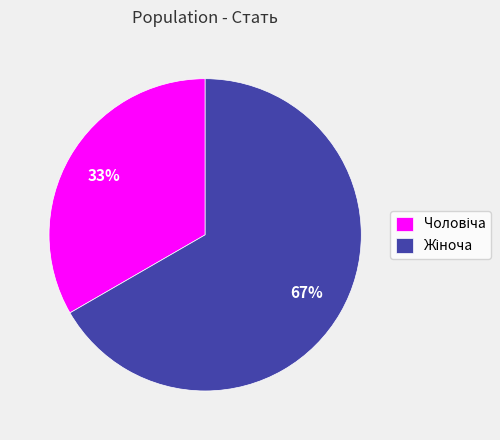

Is there any slice that represents more than half of the pie?

Yes